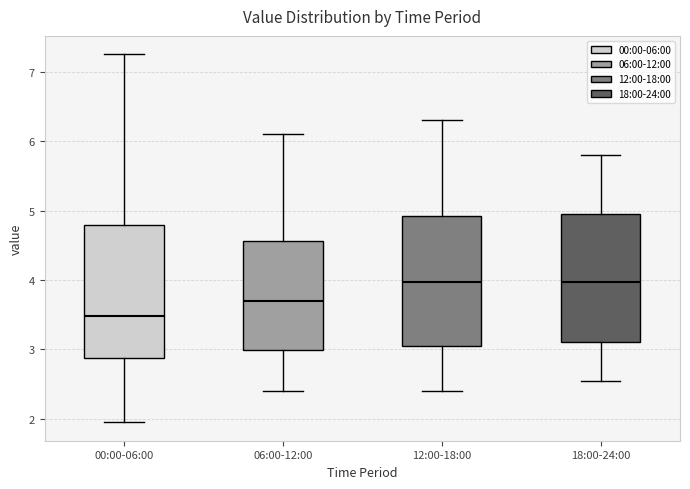

Reading left to right, read every box against the y-axis: the position of its median line, the range the box covers, and the ends of its whiskers. The values are not printed on the chart, so give them approximately, as read against the axis.

00:00-06:00: median 3.5, box 2.9 to 4.8, whiskers 2.0 to 7.3
06:00-12:00: median 3.7, box 3.0 to 4.6, whiskers 2.4 to 6.1
12:00-18:00: median 4.0, box 3.1 to 4.9, whiskers 2.4 to 6.3
18:00-24:00: median 4.0, box 3.1 to 5.0, whiskers 2.6 to 5.8